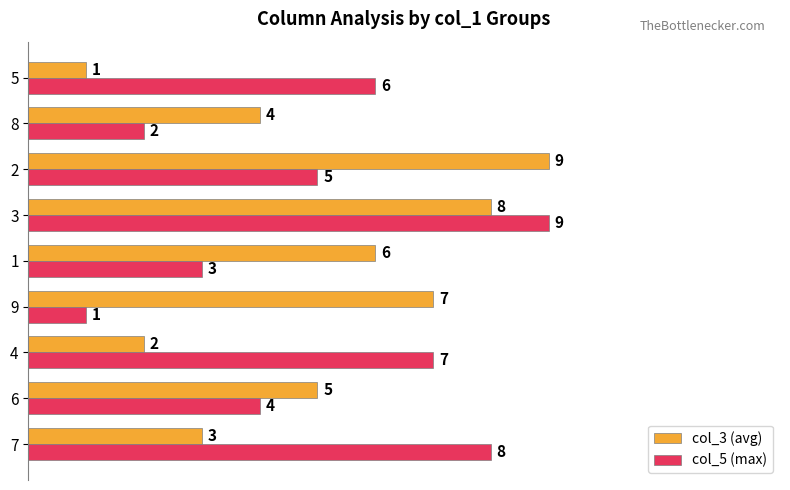

What is the difference between the maximum and minimum values in the col_3 (avg) series?

8